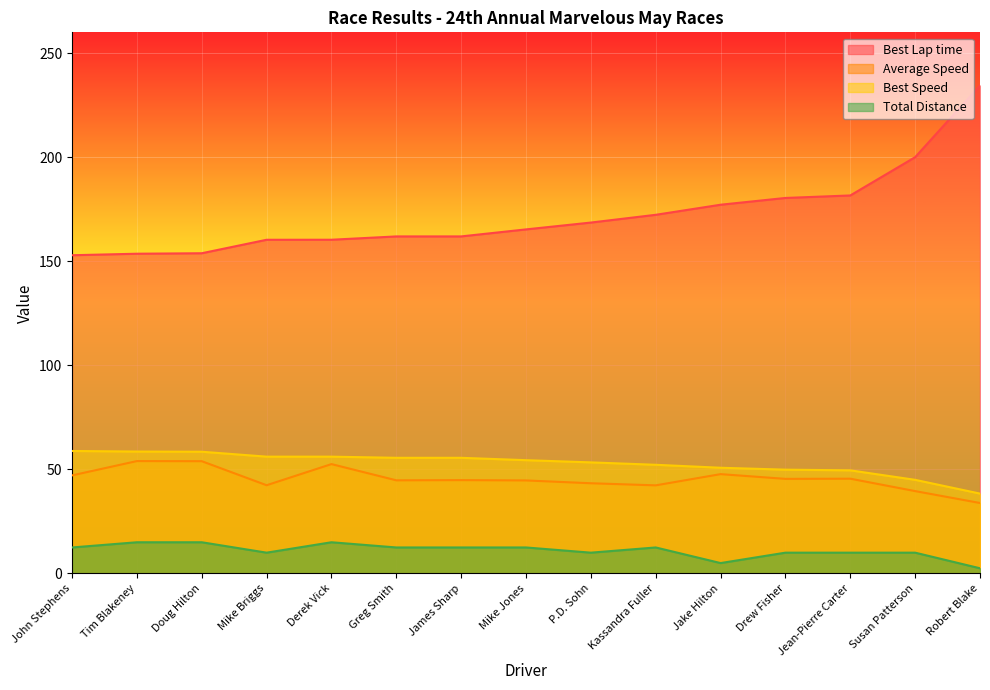

True or false: Average Speed has more than 1 interior local peaks.

True